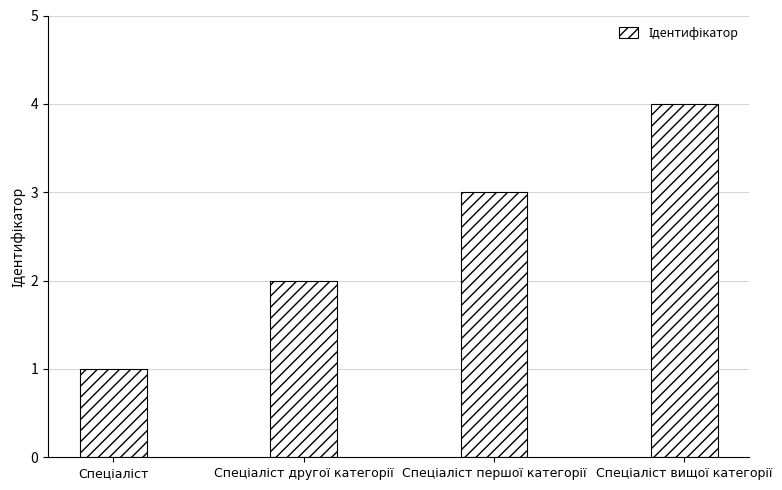

Count the values in the range 2 to 4.

3